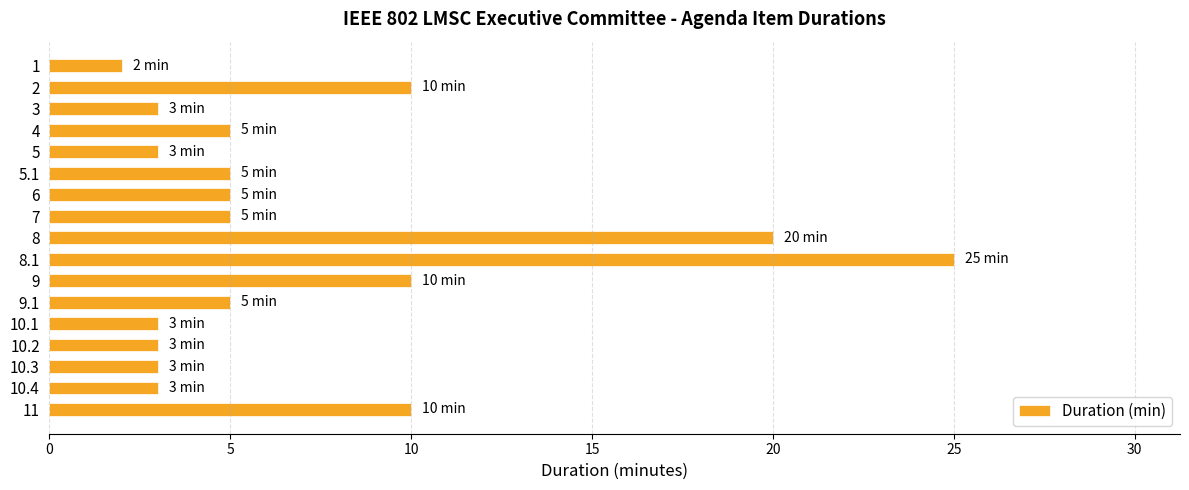

The value at 8.1 is 40. True or false?

False